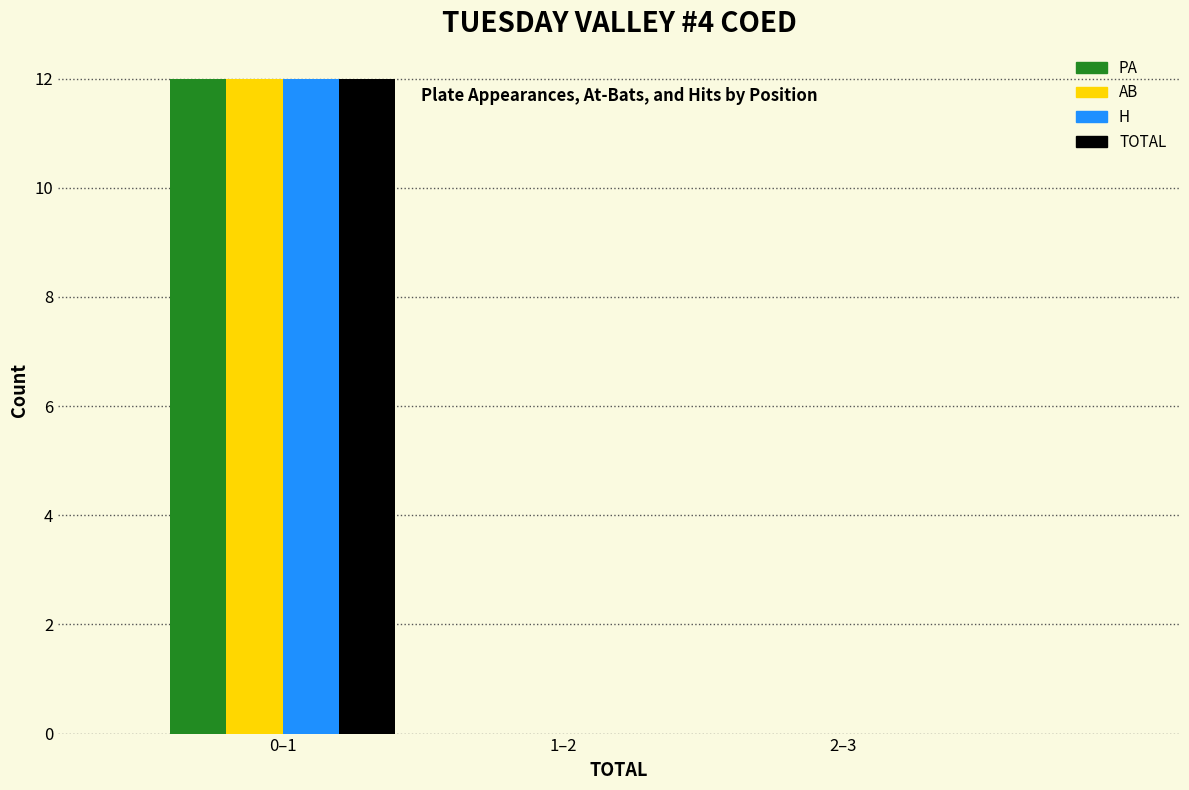

Reading left to right, transcribe all the data shown in this chart.

PA: 0–1=12	1–2=0	2–3=0
AB: 0–1=12	1–2=0	2–3=0
H: 0–1=12	1–2=0	2–3=0
TOTAL: 0–1=12	1–2=0	2–3=0